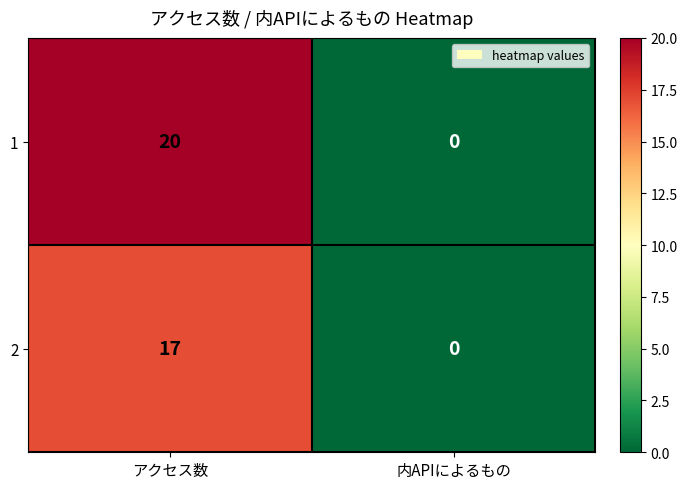

Which series has the largest range (max minus min)?

1